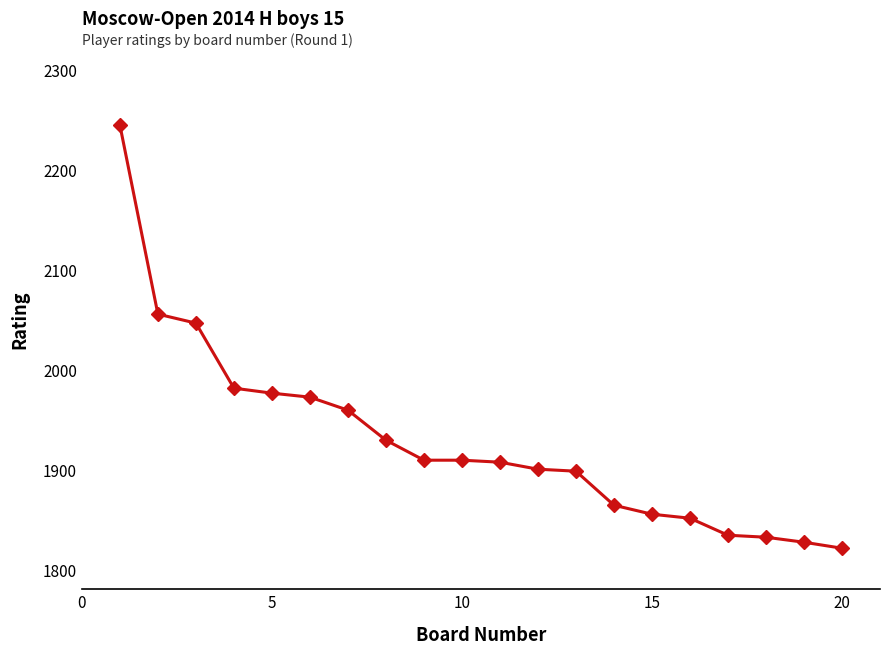

What is the minimum value shown in the chart?

1821